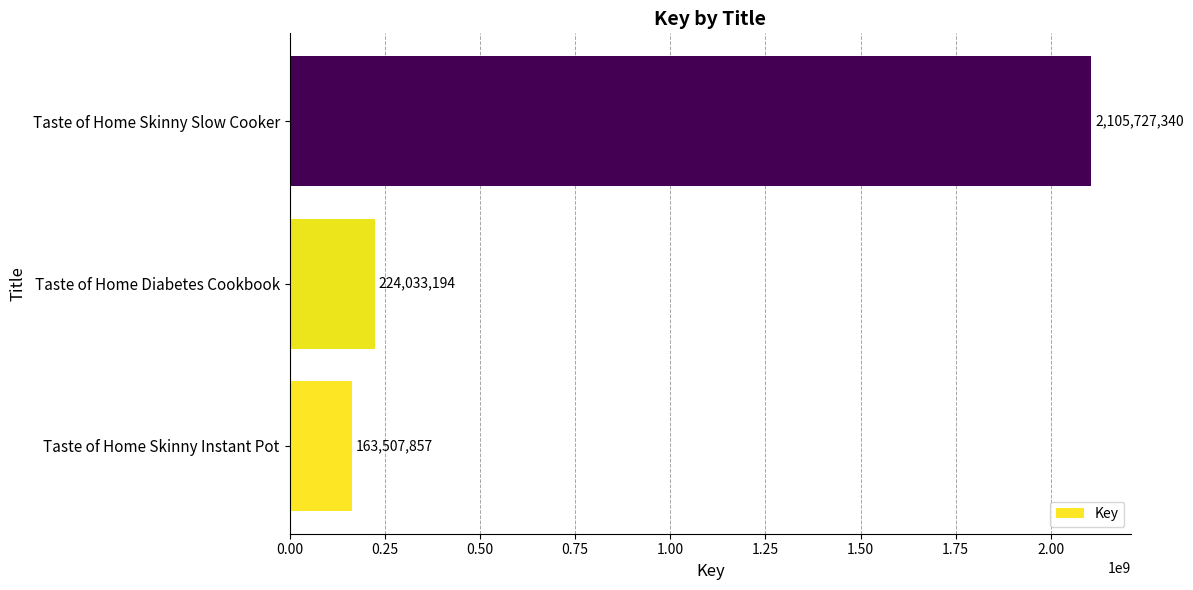

What is the difference between the maximum and second lowest values?

1881694146